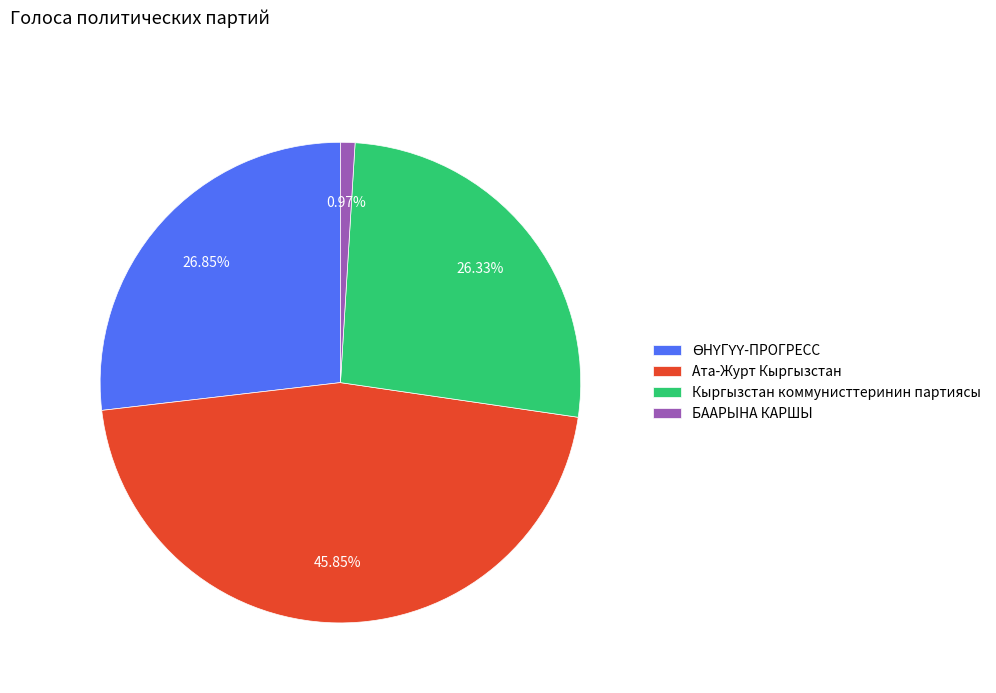

To the nearest percent, what portion does Ата-Журт Кыргызстан represent?

46%